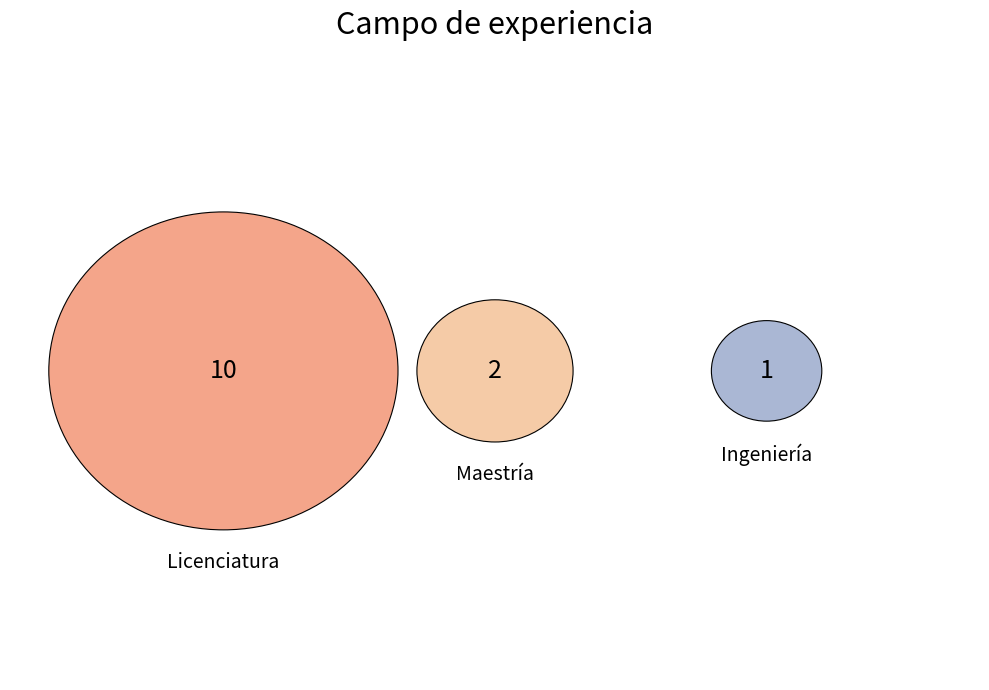

The Ingeniería slice represents 8% of the pie. True or false?

True